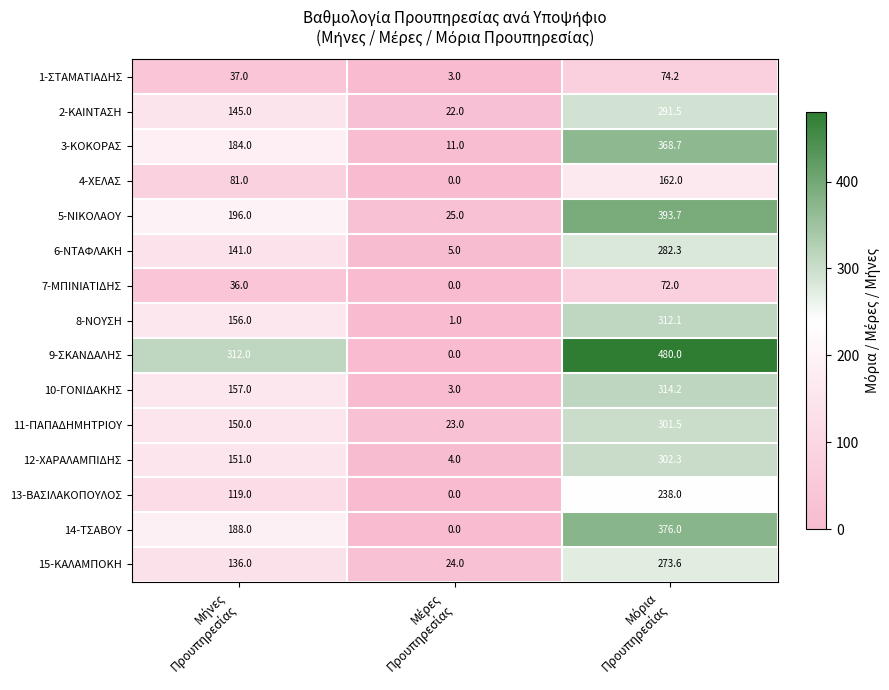

List the series in order of their peak value, lowest first.

7-ΜΠΙΝΙΑΤΙΔΗΣ, 1-ΣΤΑΜΑΤΙΑΔΗΣ, 4-ΧΕΛΑΣ, 13-ΒΑΣΙΛΑΚΟΠΟΥΛΟΣ, 15-ΚΑΛΑΜΠΟΚΗ, 6-ΝΤΑΦΛΑΚΗ, 2-ΚΑΙΝΤΑΣΗ, 11-ΠΑΠΑΔΗΜΗΤΡΙΟΥ, 12-ΧΑΡΑΛΑΜΠΙΔΗΣ, 8-ΝΟΥΣΗ, 10-ΓΟΝΙΔΑΚΗΣ, 3-ΚΟΚΟΡΑΣ, 14-ΤΣΑΒΟΥ, 5-ΝΙΚΟΛΑΟΥ, 9-ΣΚΑΝΔΑΛΗΣ